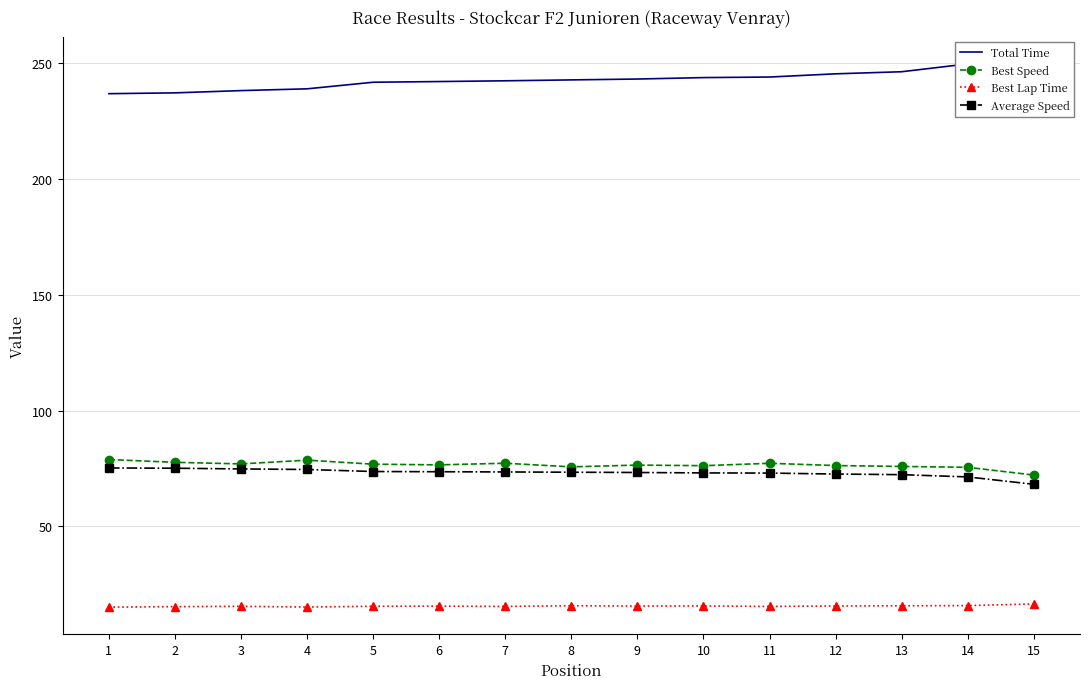

How many categories are shown in the chart?

15